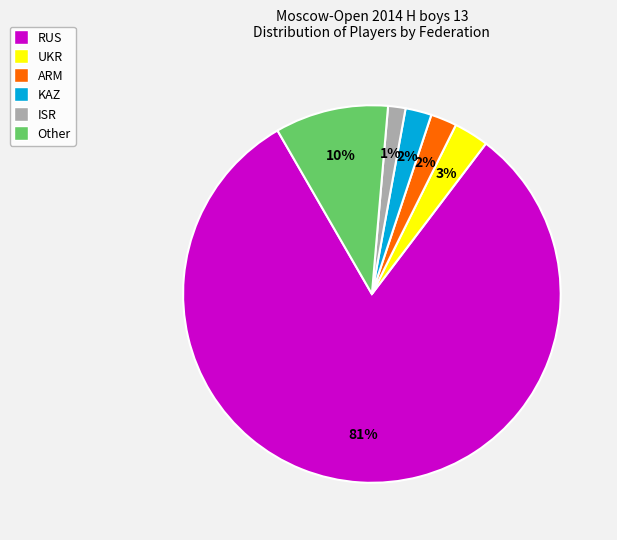

Which slice is the smallest?

ISR